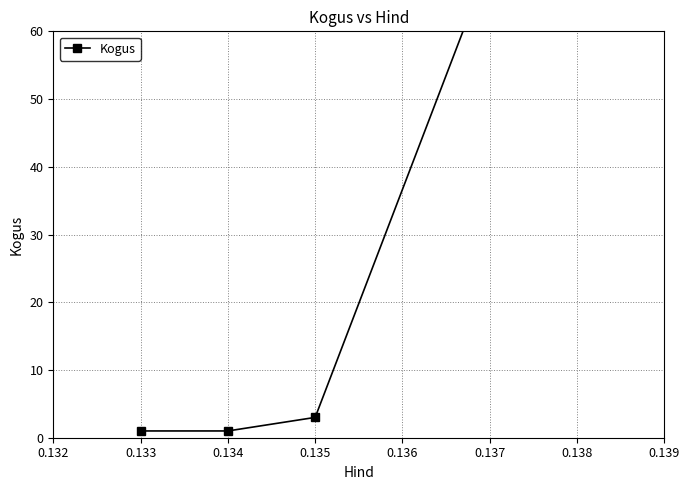

Is it true that the value at 0.134 is 2?

False